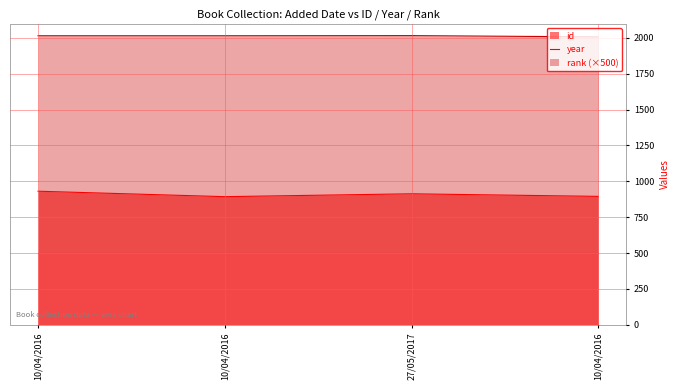

True or false: id has more than 2 interior local peaks.

False